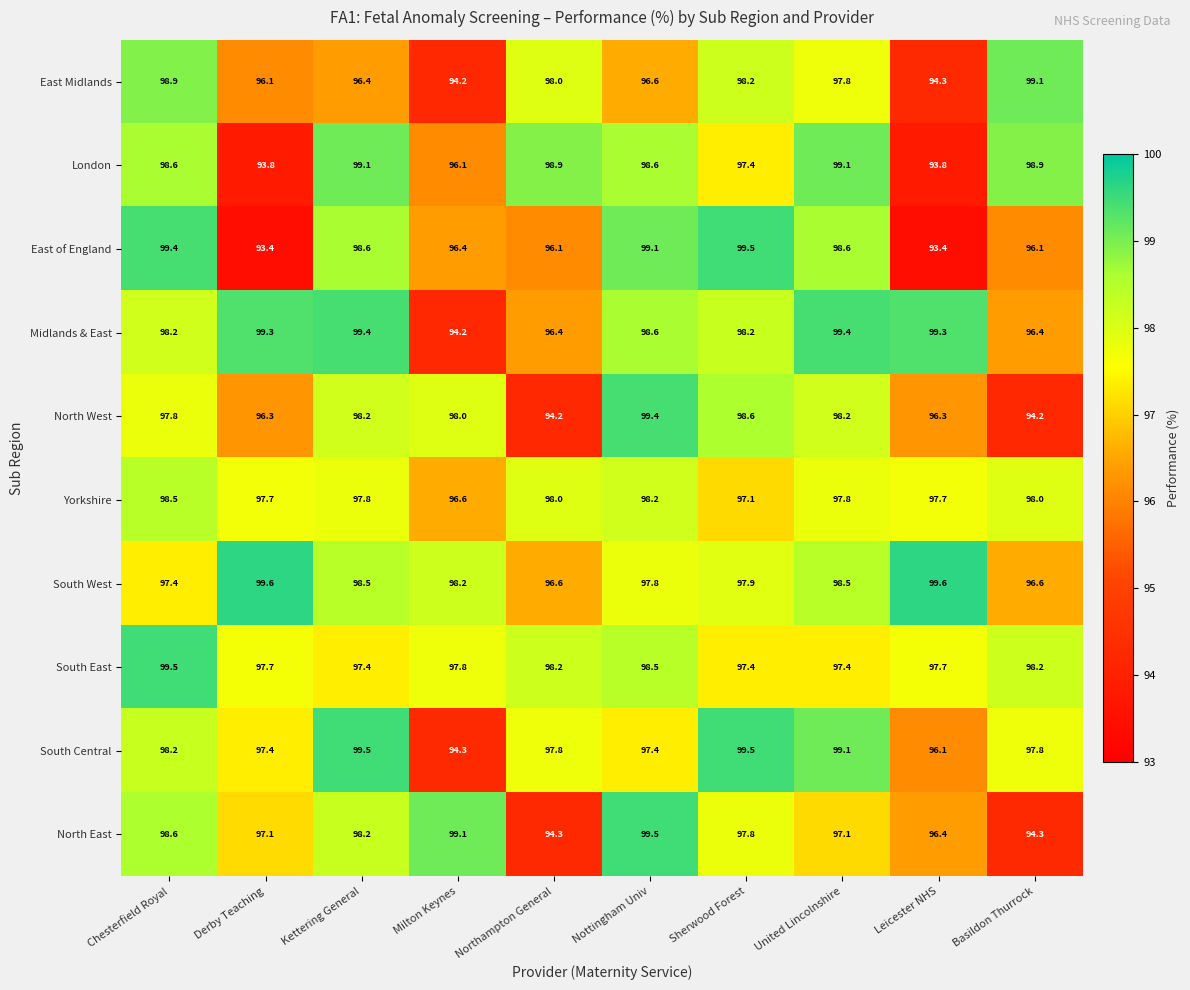

What is the sum of the South East values at Nottingham Univ and Basildon Thurrock?

196.7